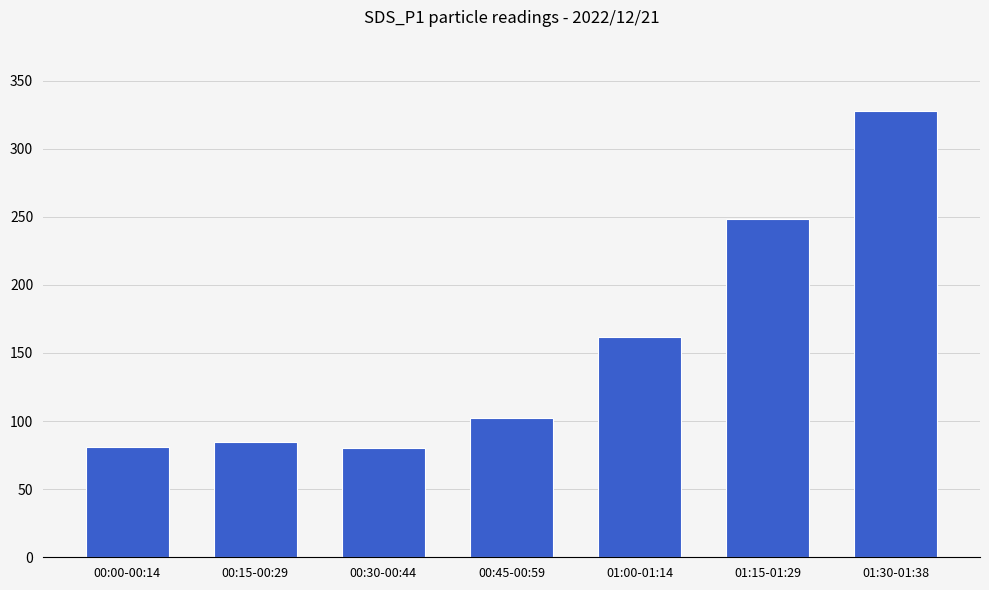

Does the chart contain stacked bars?

No